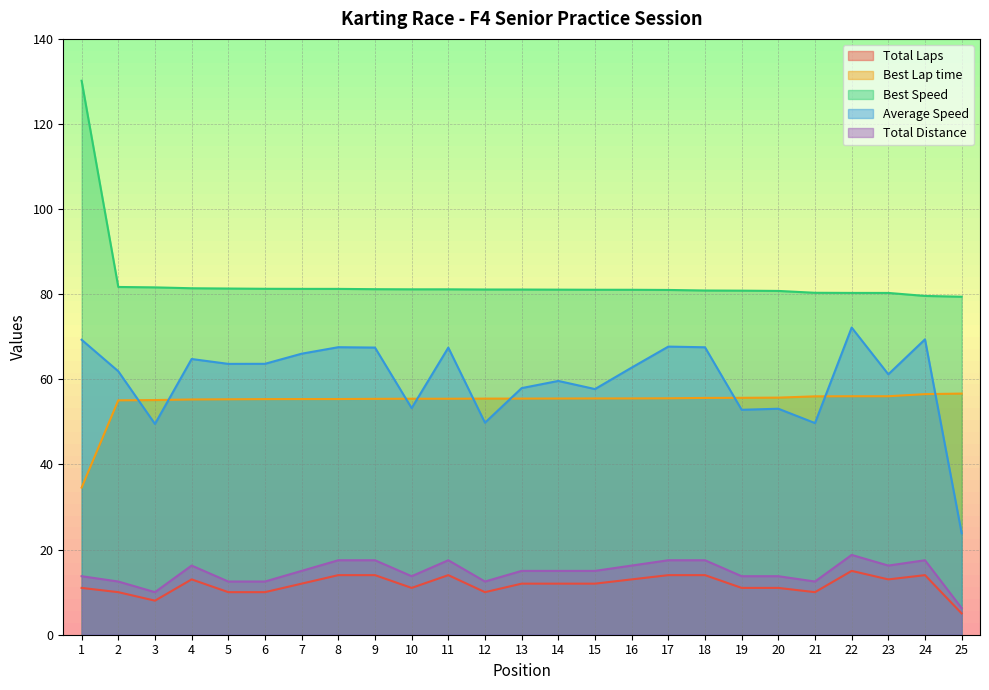

What is the difference between the Best Lap time values at 18 and 15?

0.1